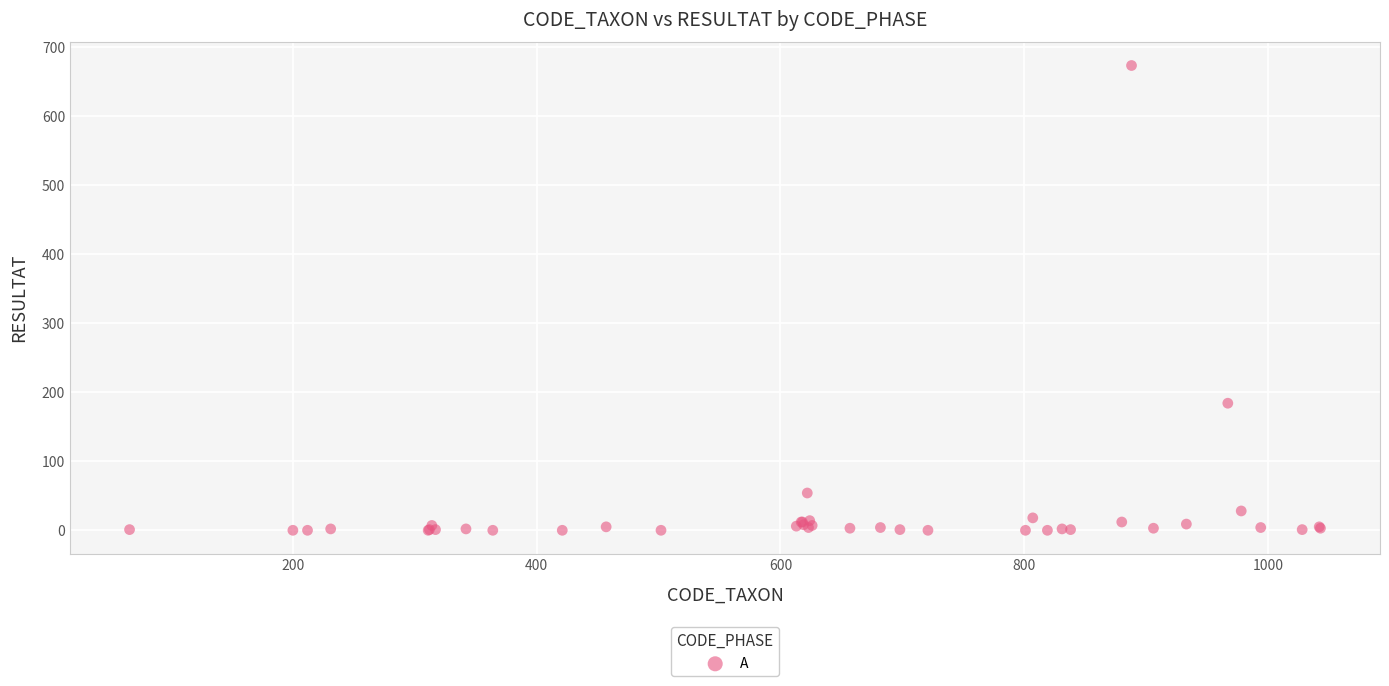

What Y value in the scatter plot is closest to 336?

184